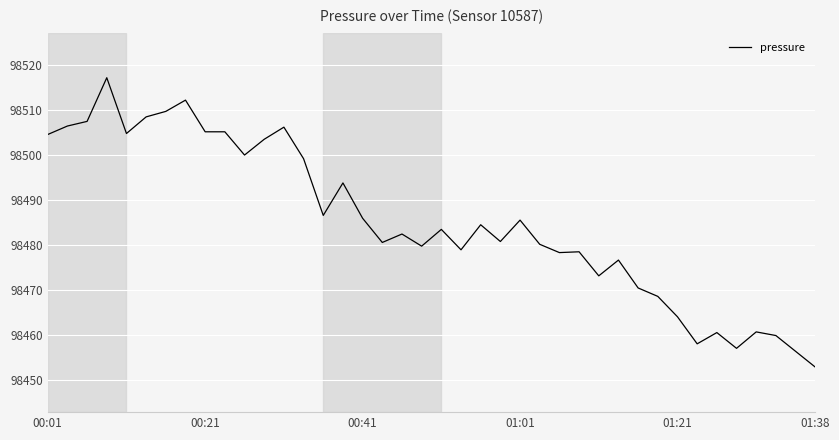

What is the difference between the maximum and minimum values?

64.2